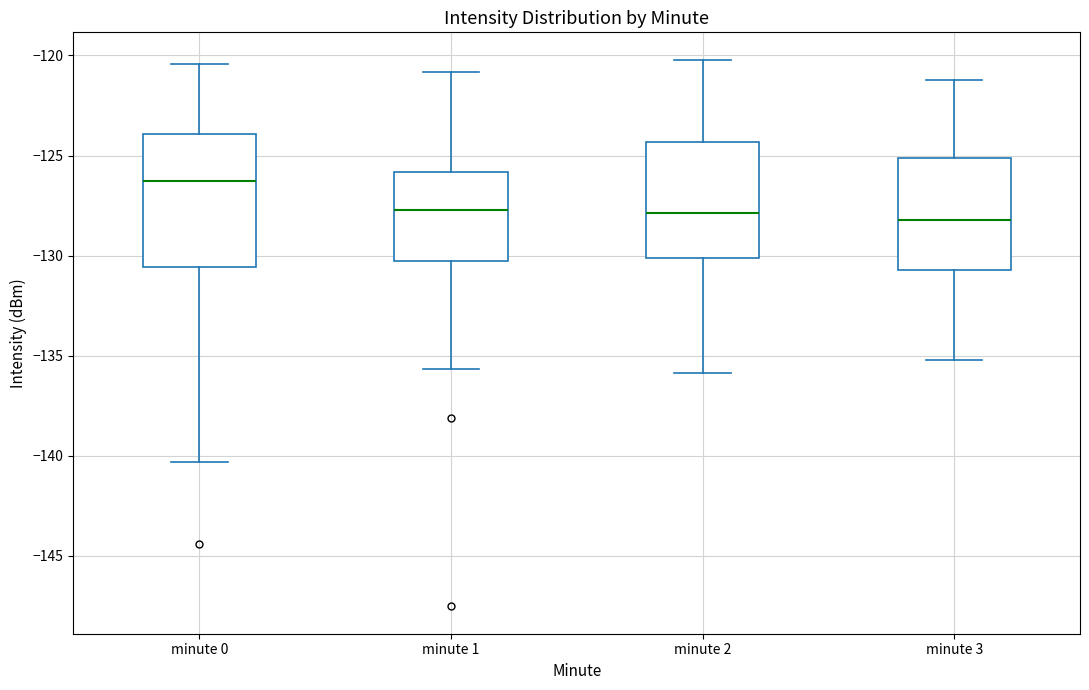

Reading left to right, read every box against the y-axis: the position of its median line, the range the box covers, and the ends of its whiskers. The values are not printed on the chart, so give them approximately, as read against the axis.

minute 0: median -126.5, box -130.5 to -124.0, whiskers -140.5 to -120.5
minute 1: median -127.5, box -130.5 to -126.0, whiskers -135.5 to -121.0
minute 2: median -128.0, box -130.0 to -124.5, whiskers -136.0 to -120.0
minute 3: median -128.0, box -130.5 to -125.0, whiskers -135.0 to -121.0